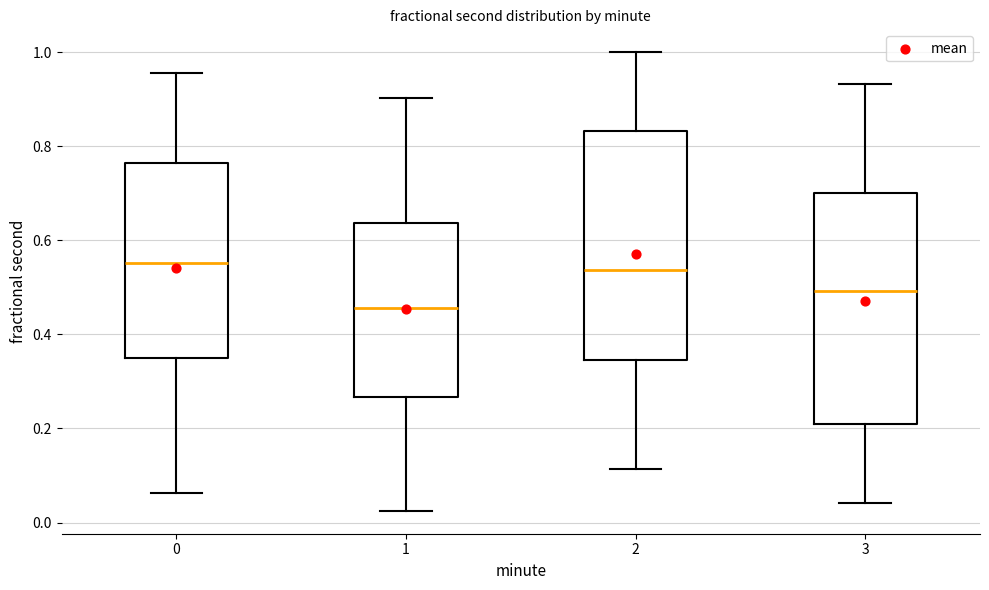

Where does the median line of the box at x = 1 sit on the y-axis? The values are not printed on the chart, so give them approximately, as read against the axis.

0.46